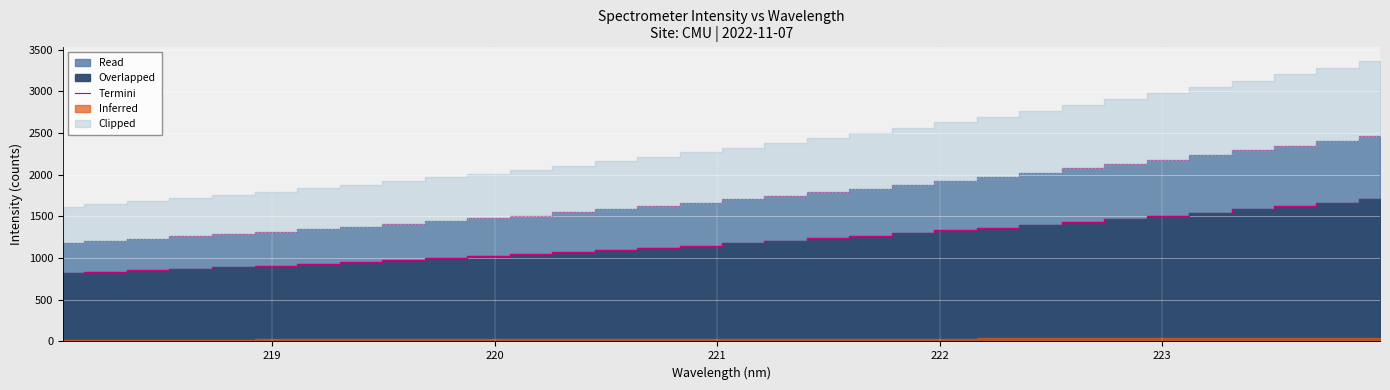

What is the highest value of the Termini series?

1706.1